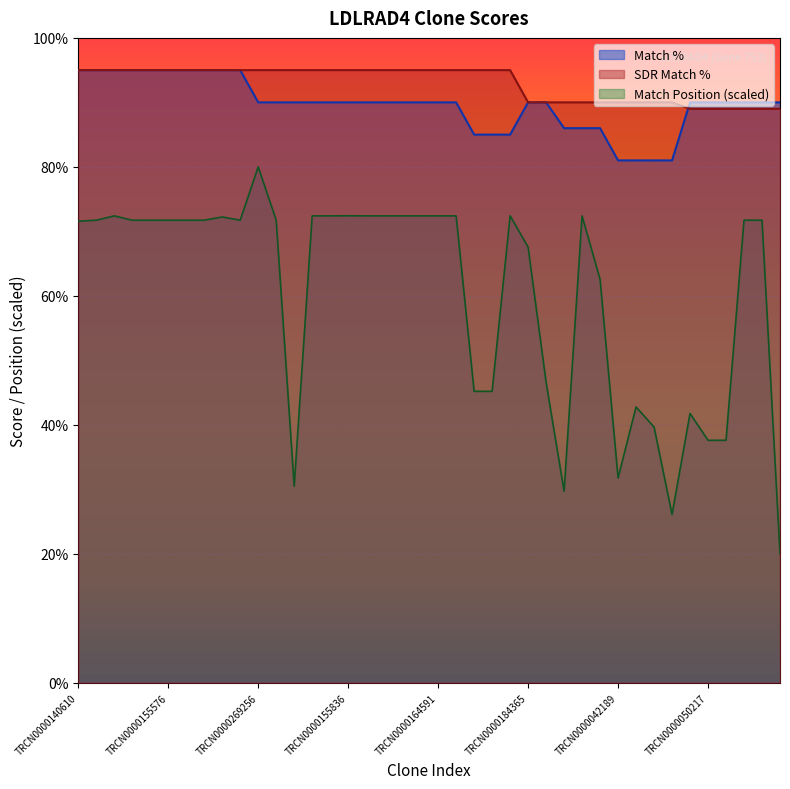

Which series ends up on top after the final intersection of Match % and SDR Match %?

Match %